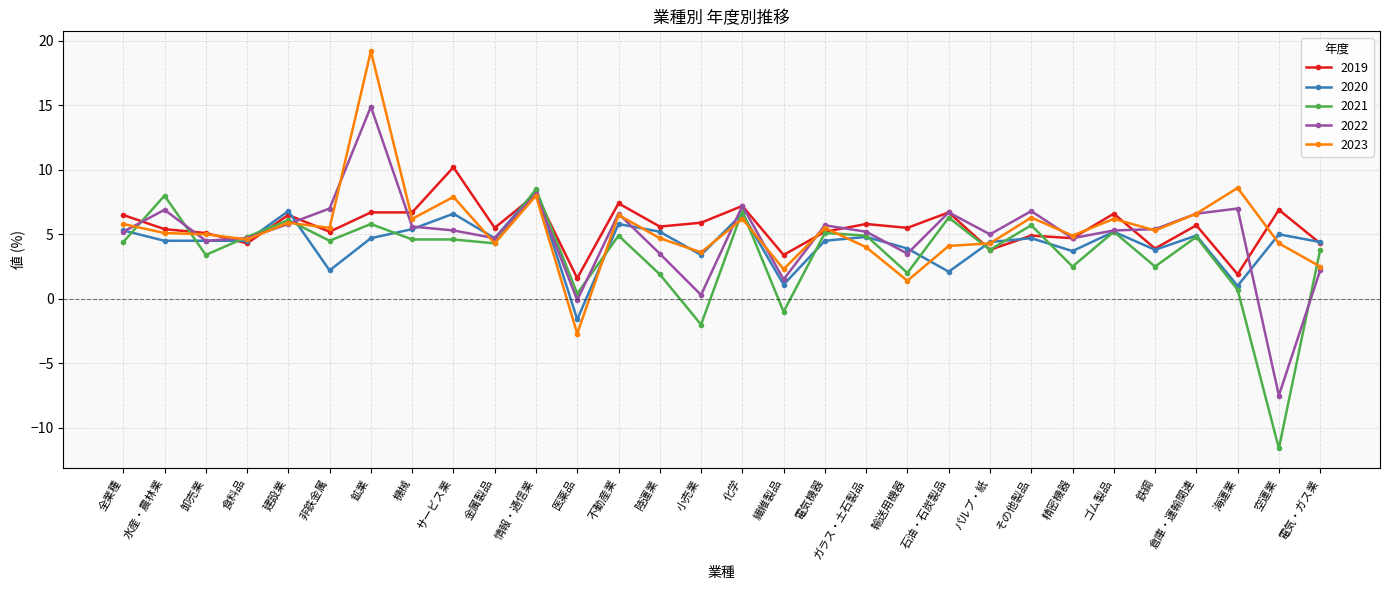

Which label corresponds to the smallest value in the chart?

空運業